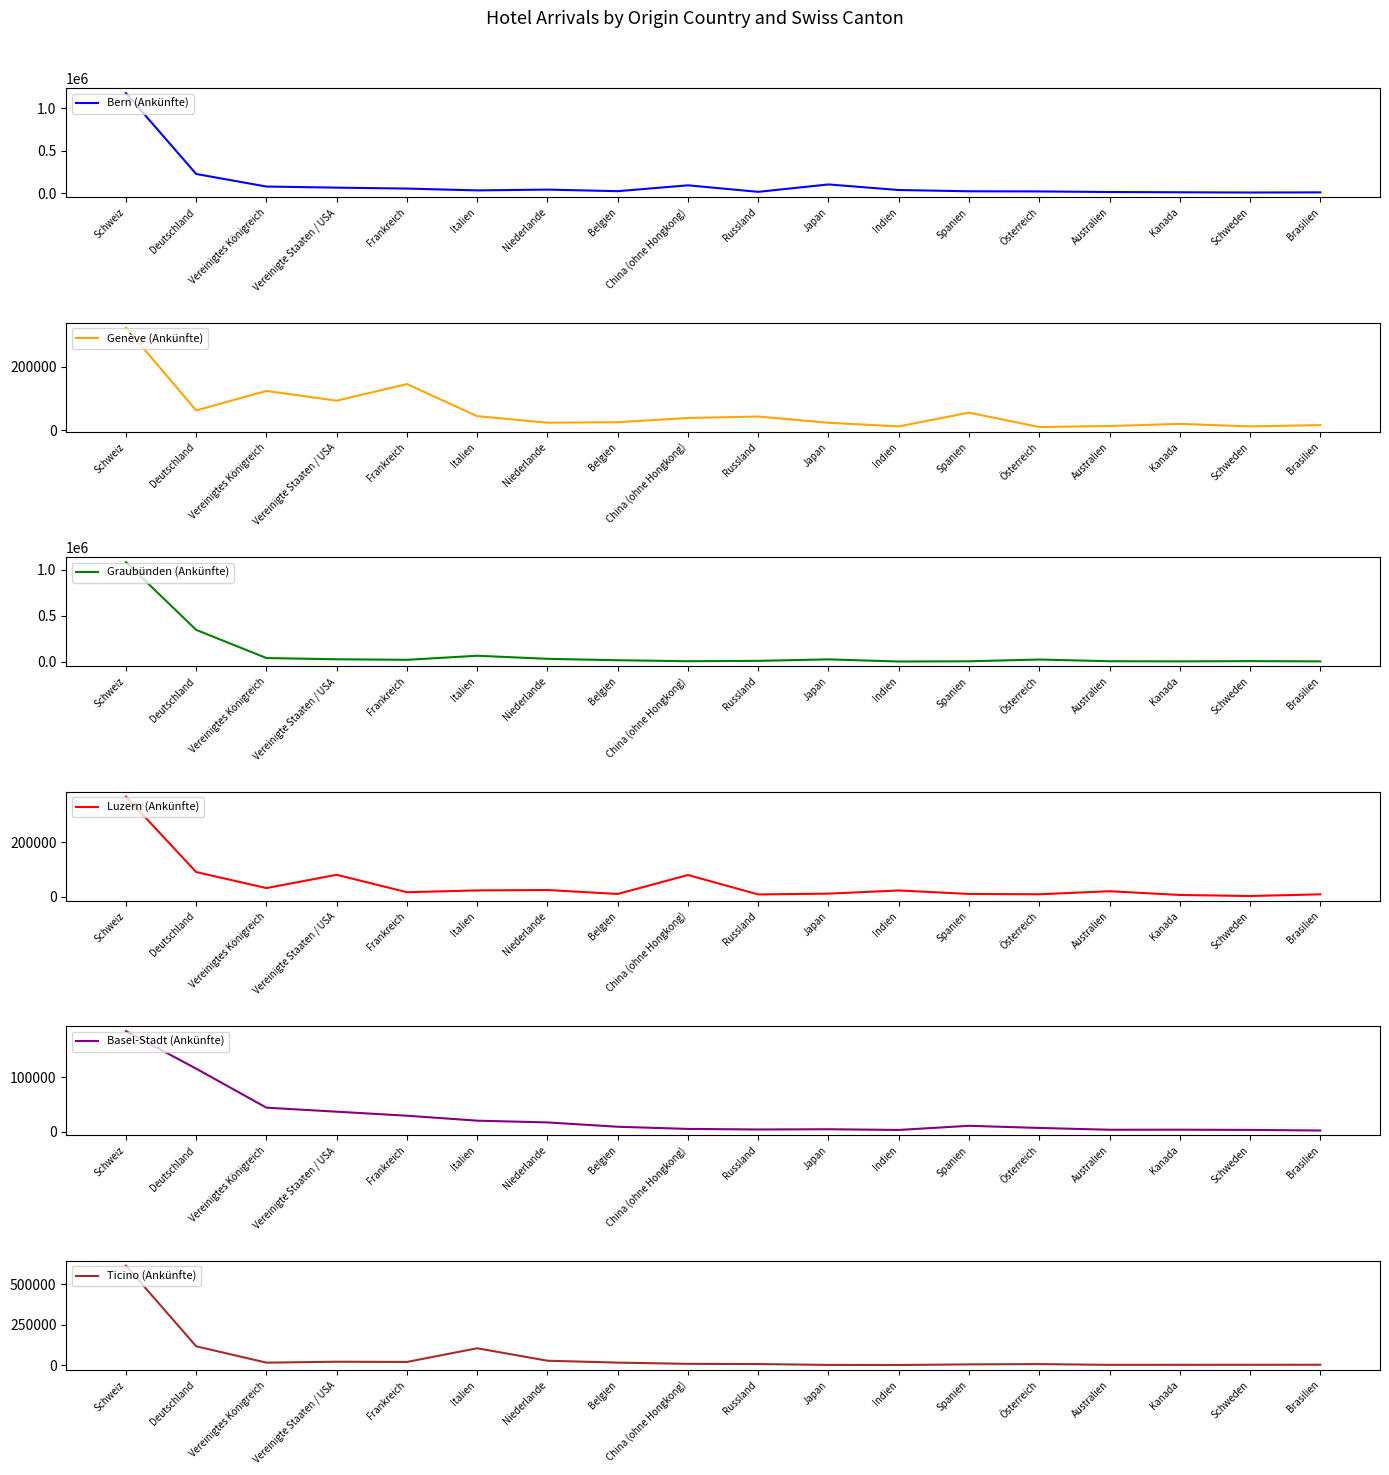

Is this an area chart (filled region under the line)?

No